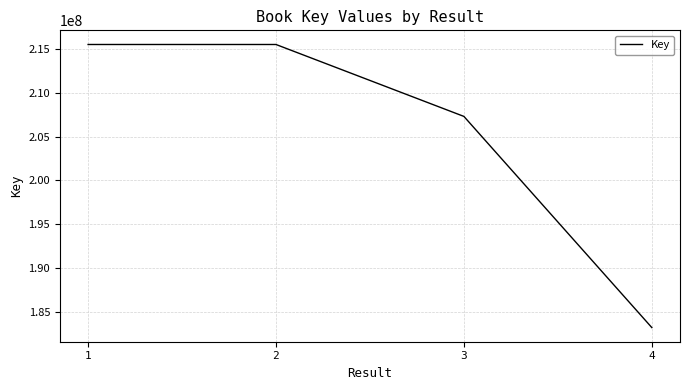

Is this an area chart (filled region under the line)?

No